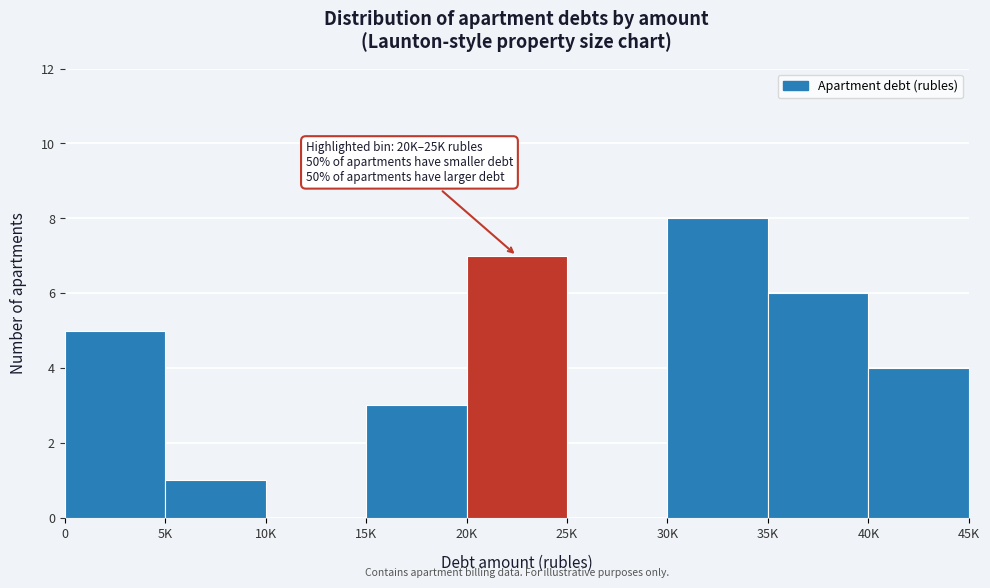

Reading right to left, transcribe all the data shown in this chart.

40K=4	35K=6	30K=8	25K=0	20K=7	15K=3	10K=0	5K=1	0=5